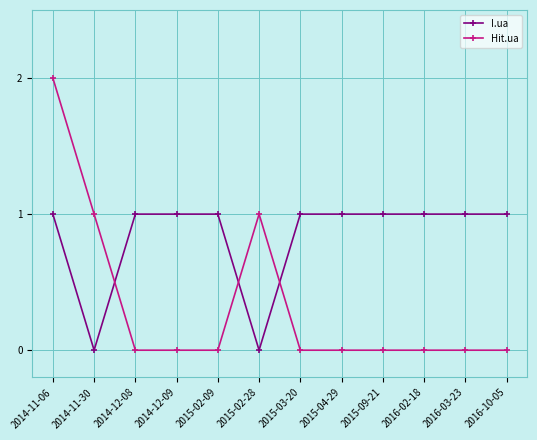

Where is the first local minimum for I.ua?

2014-11-30